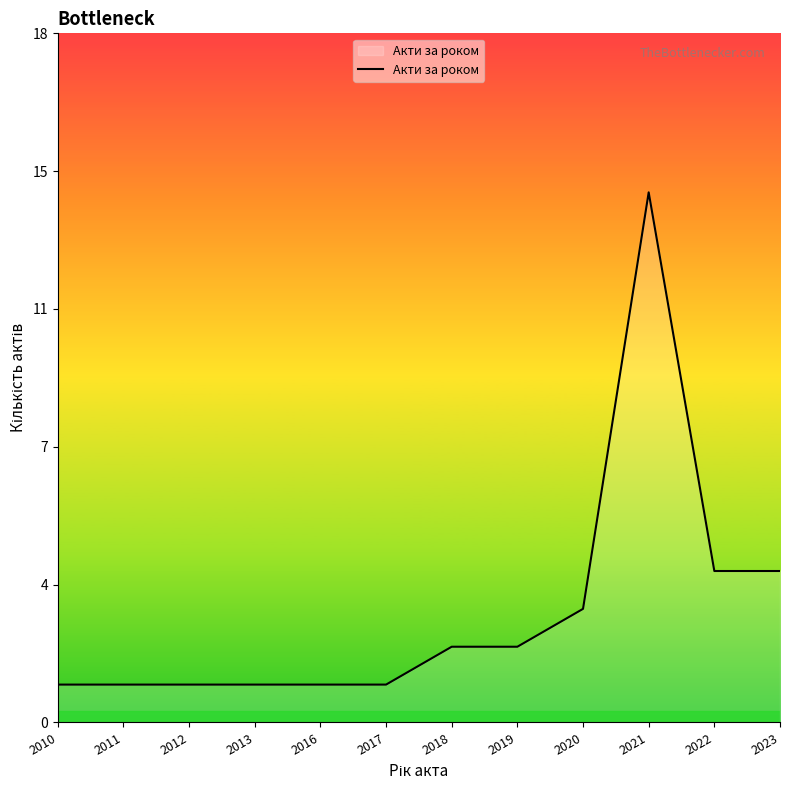

Does the chart have visible grid lines?

No